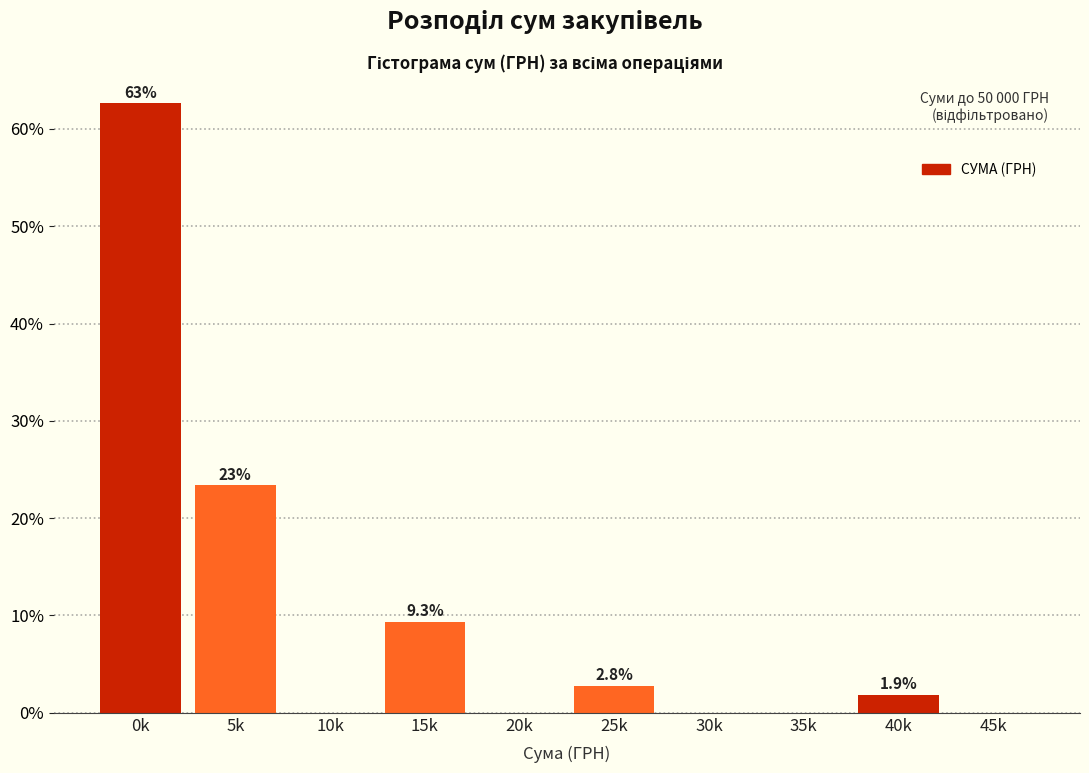

Reading left to right, extract all data points from this chart.

0k=62.6	5k=23.4	10k=0.0	15k=9.3	20k=0.0	25k=2.8	30k=0.0	35k=0.0	40k=1.9	45k=0.0